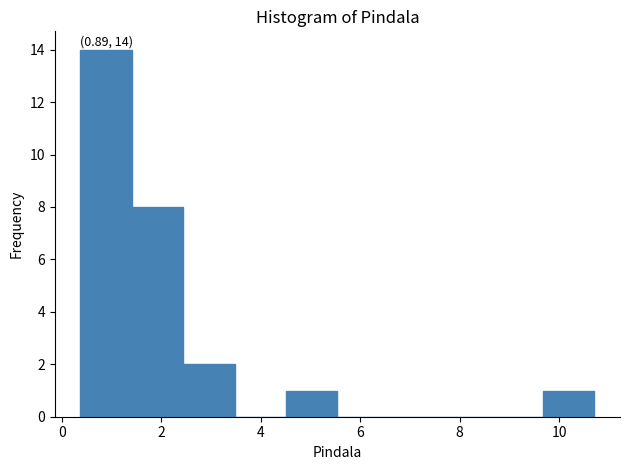

Over which range of the x-axis is the bar tallest?

0.4 to 1.4